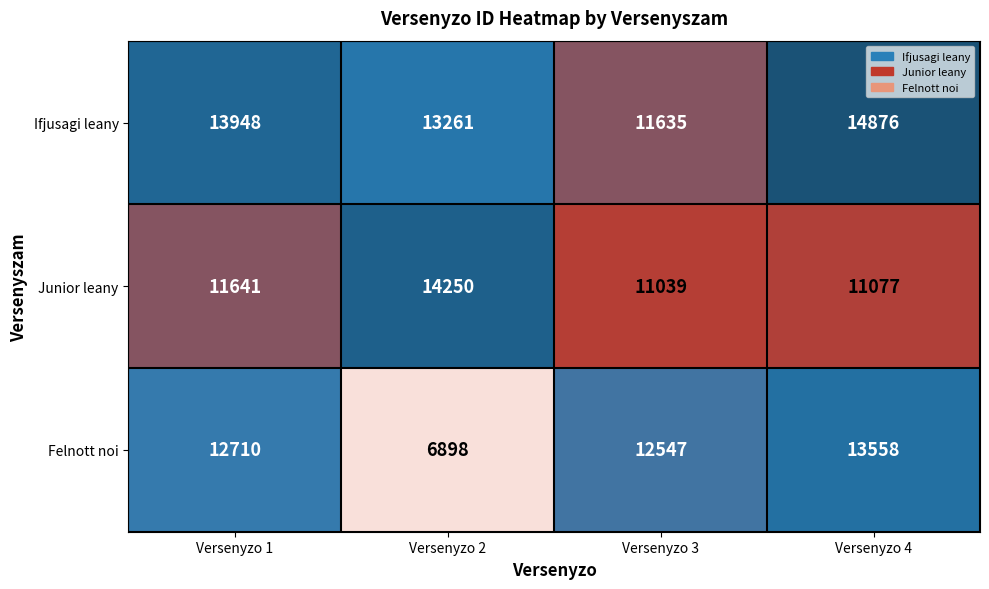

How many data points does each series have?

4